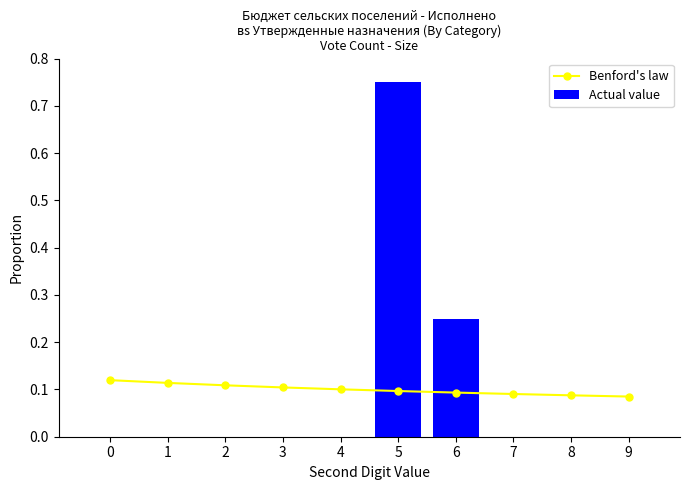

What are all the series names shown in the legend?

Benford's law, Actual value